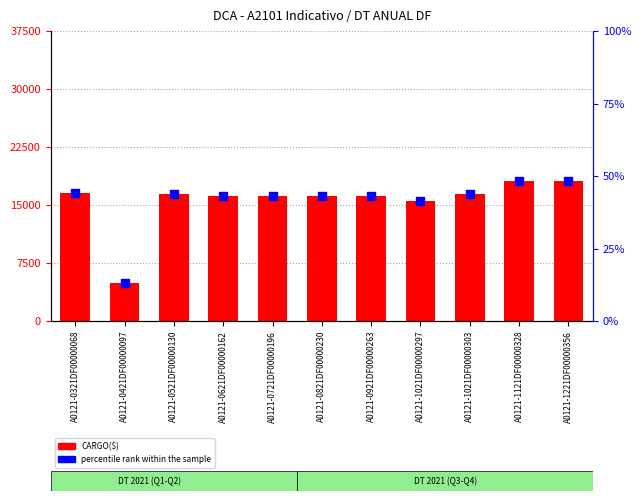

Which series has the largest total across all categories?

CARGO($)